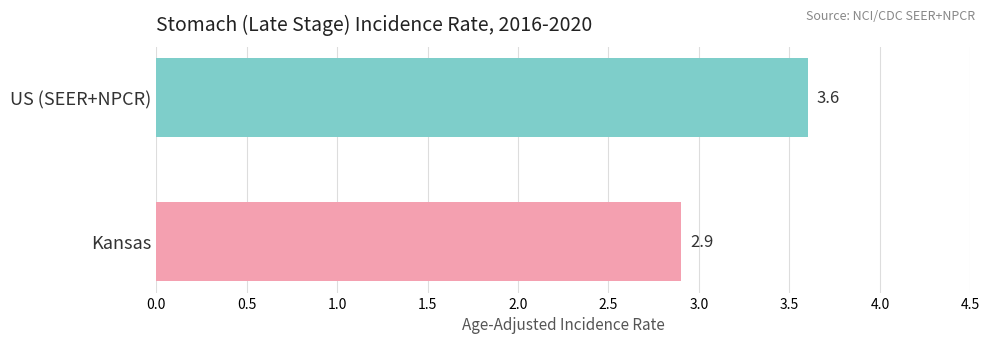

The chart shows a value of 3.6 at US (SEER+NPCR). True or false?

True